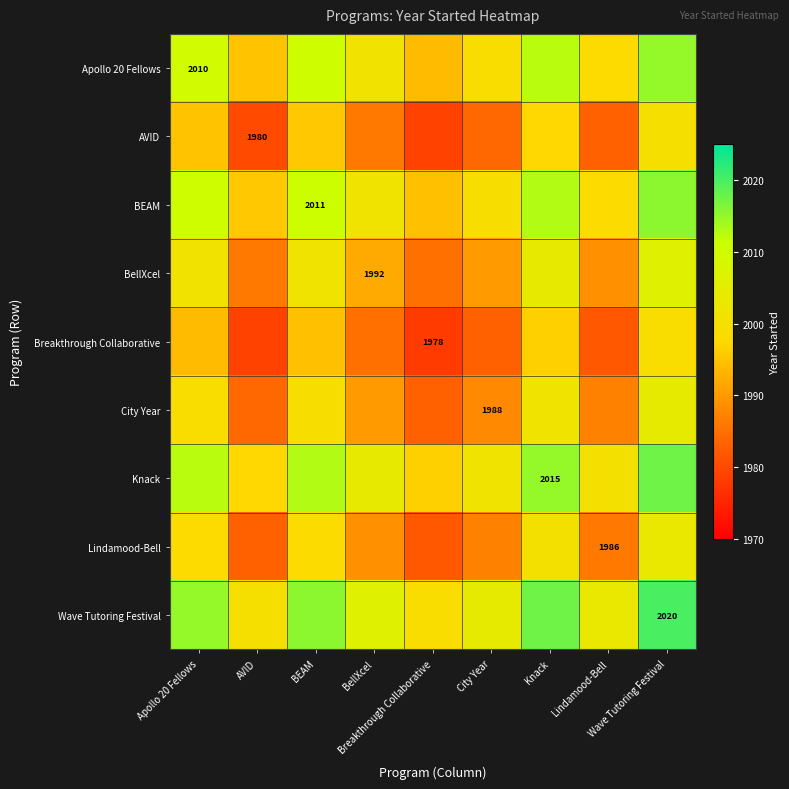

At which category does the chart reach its peak across all series?

Wave Tutoring Festival